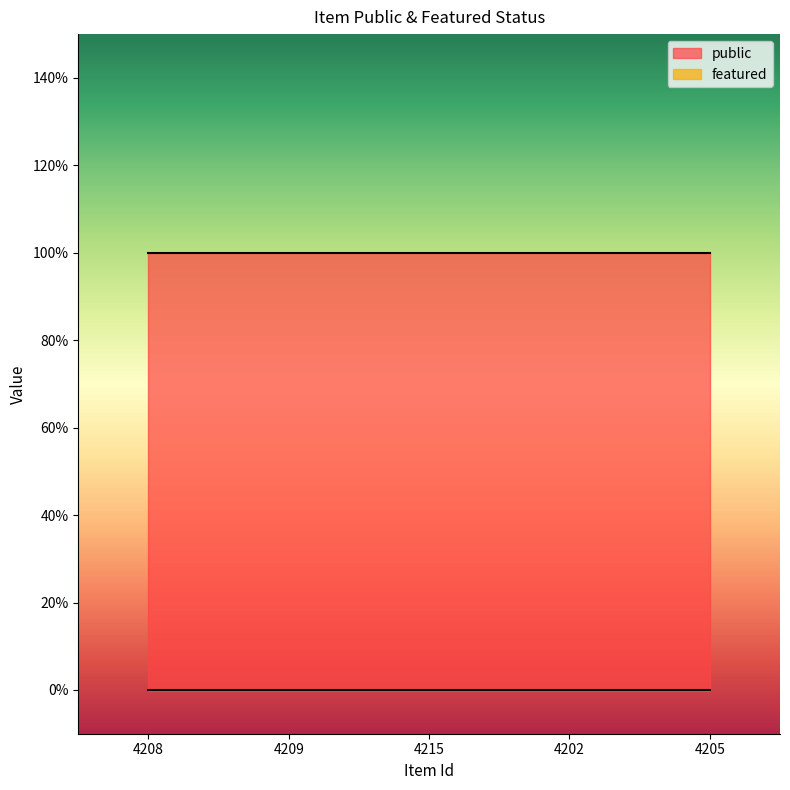

Which category has the lowest value in the featured series?

4208